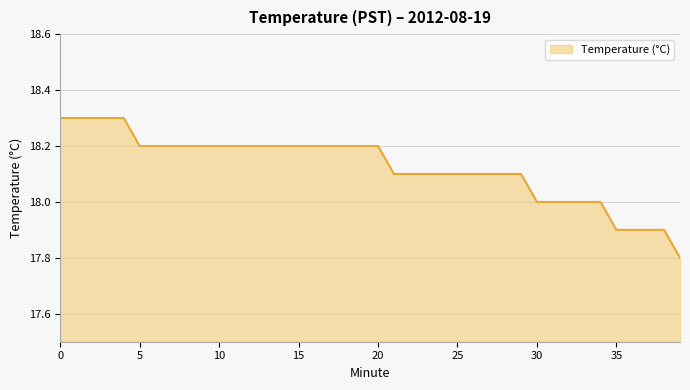

What is the smallest value displayed?

17.8